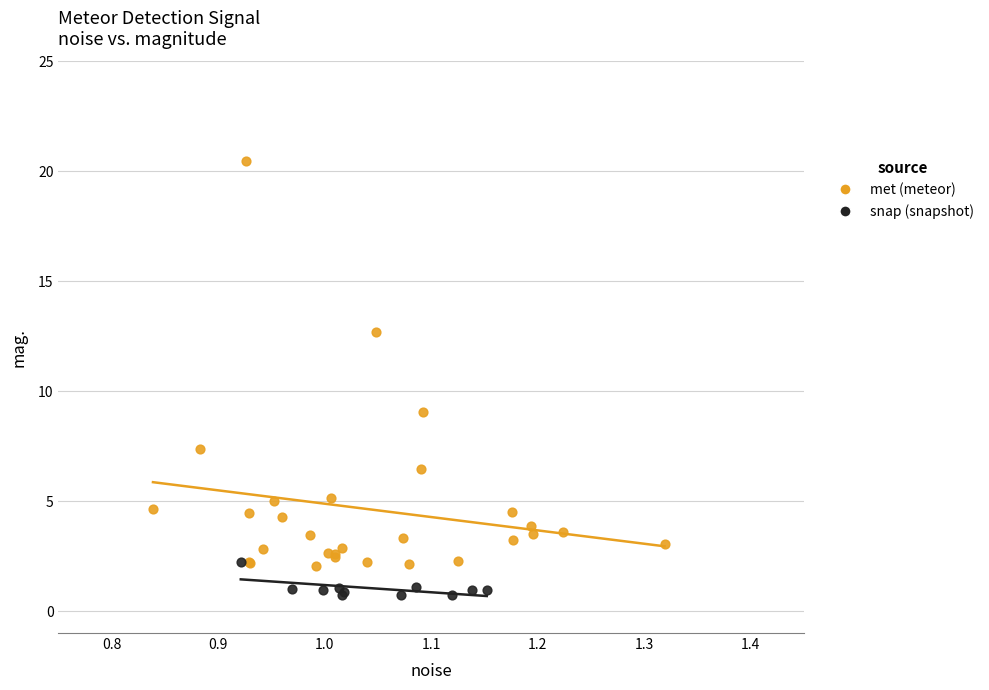

Which series has the widest spread of Y values?

met (meteor)